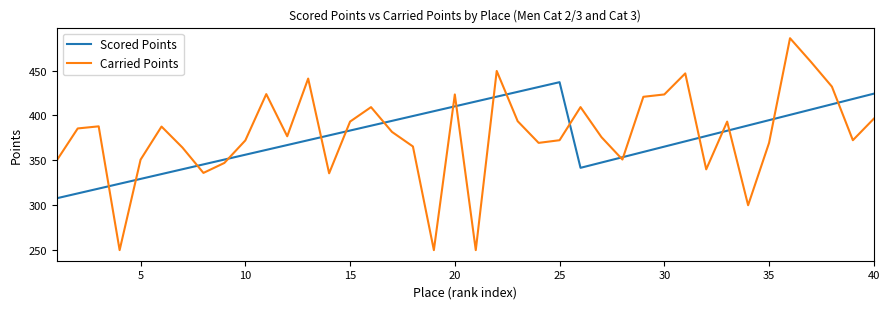

What is the greatest value displayed?

486.0